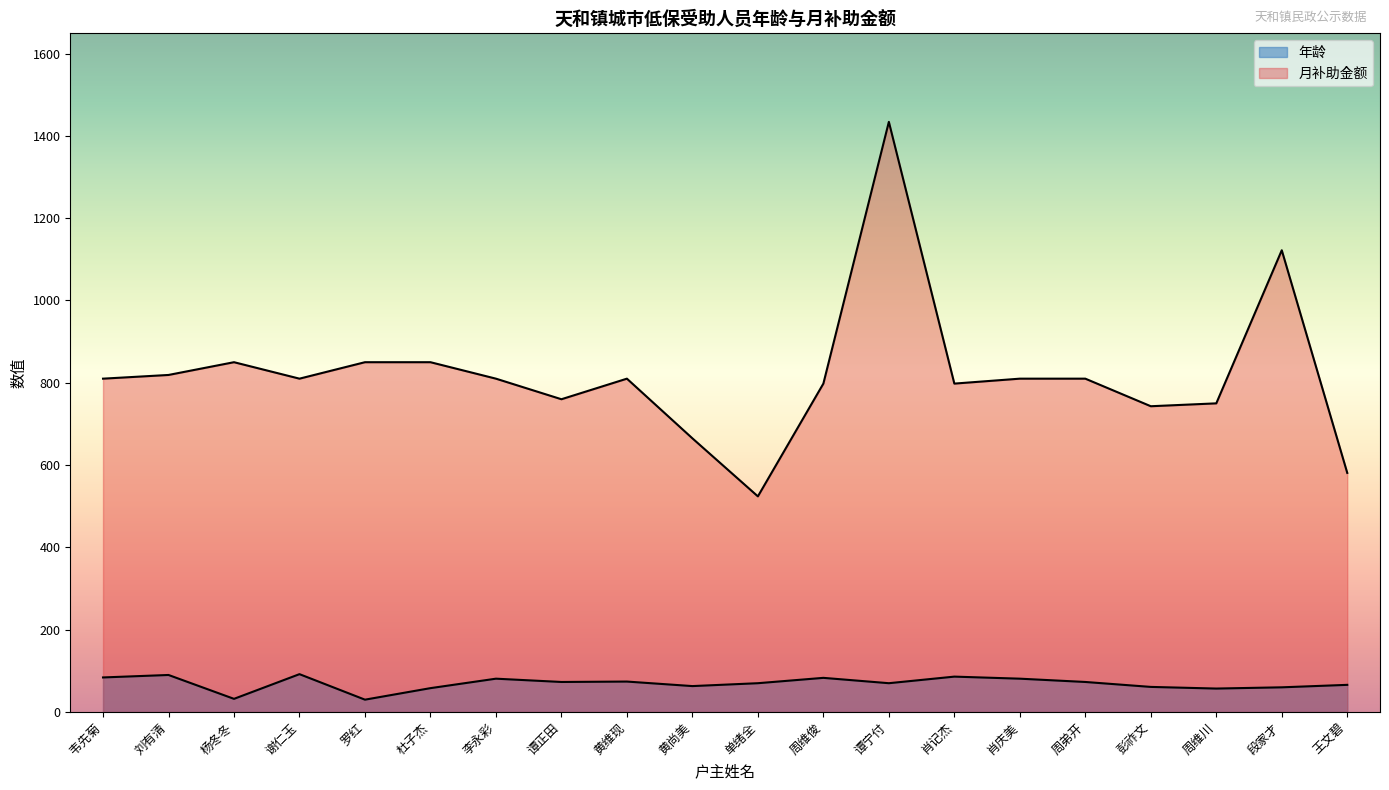

Does the chart display data point markers on the line(s)?

No